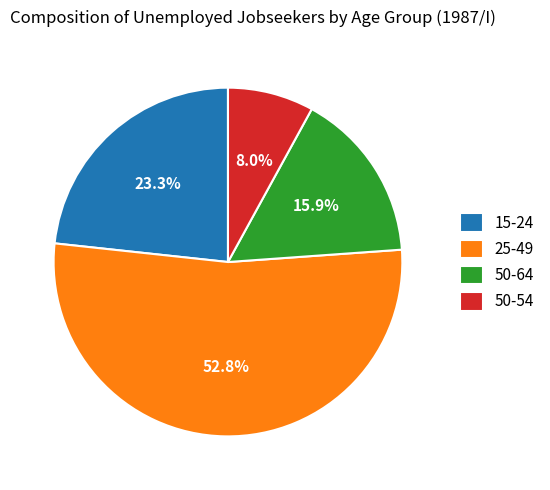

Is it true that 25-49 is 38% of the pie?

False